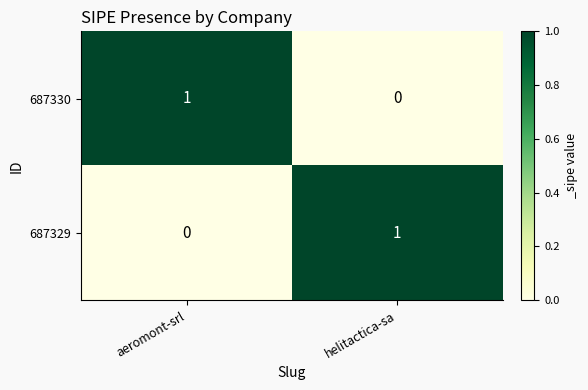

Reading left to right, what are all the values shown in this chart?

687330: 1	0
687329: 0	1